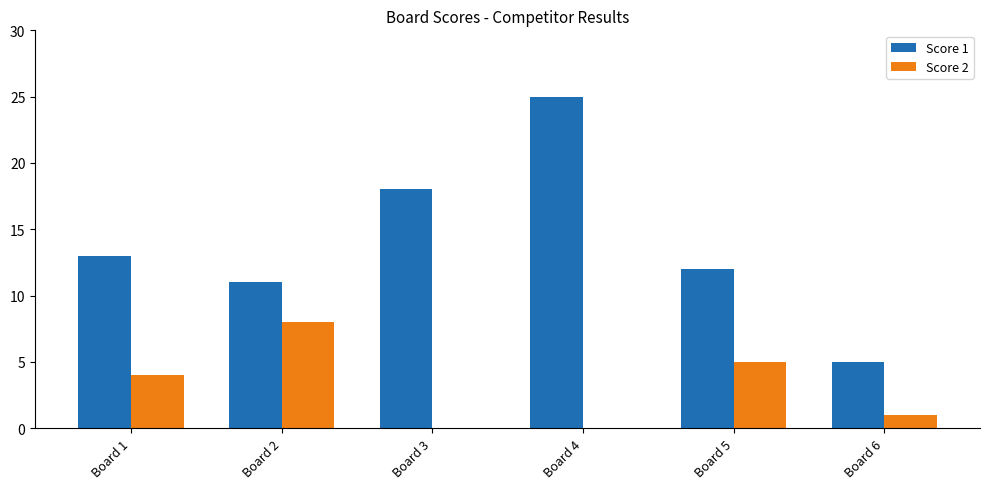

At which category does the chart reach its peak across all series?

Board 4